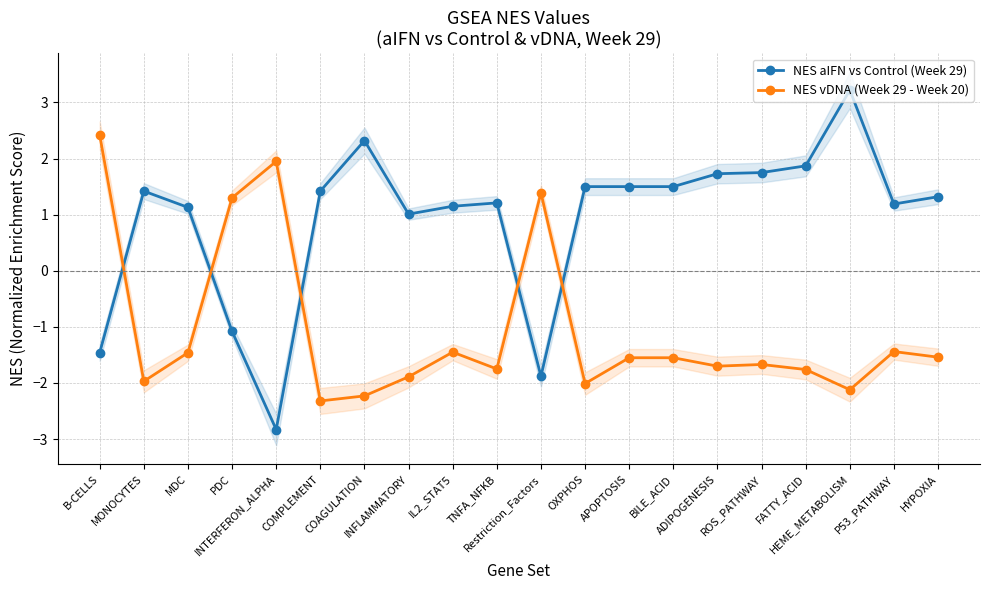

Which series changed the most between BILE_ACID and ROS_PATHWAY?

NES aIFN vs Control (Week 29)